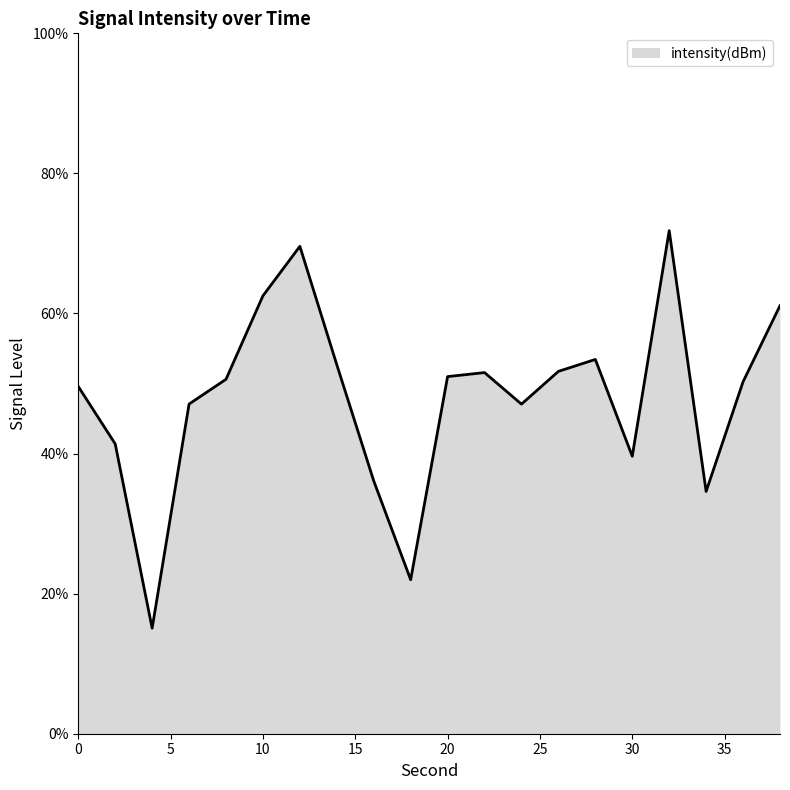

What is the greatest value displayed?

71.8